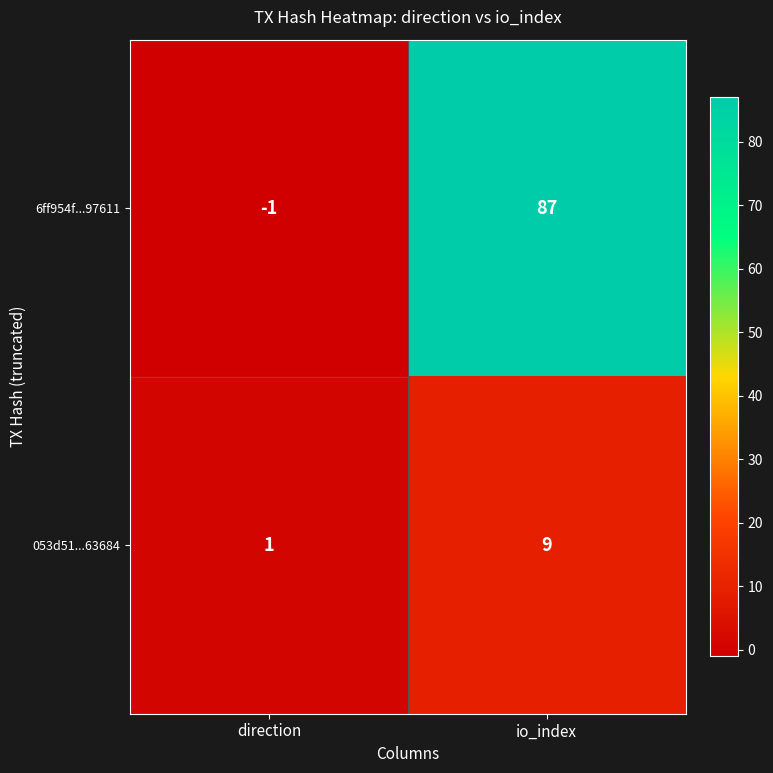

Reading left to right, what are all the values shown in this chart?

6ff954f...97611: -1	87
053d51...63684: 1	9